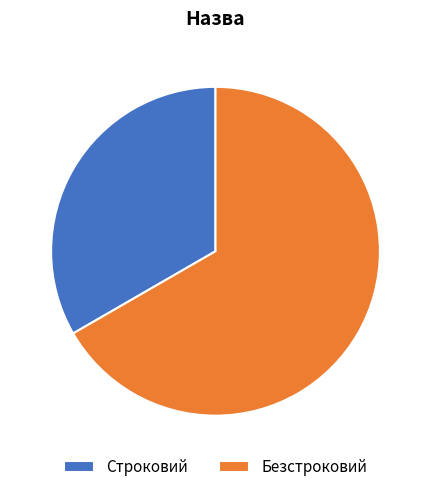

Does Безстроковий account for over 50% of the chart?

Yes